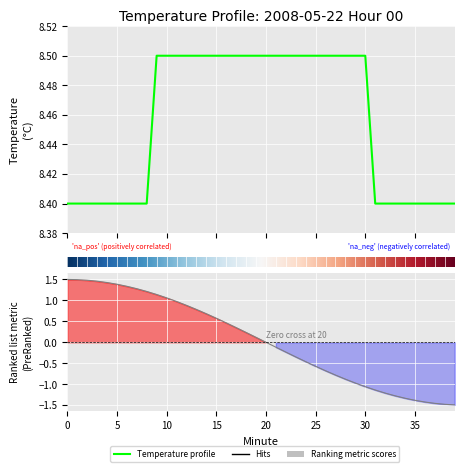

What is the value of the 35th point from the left?

8.4